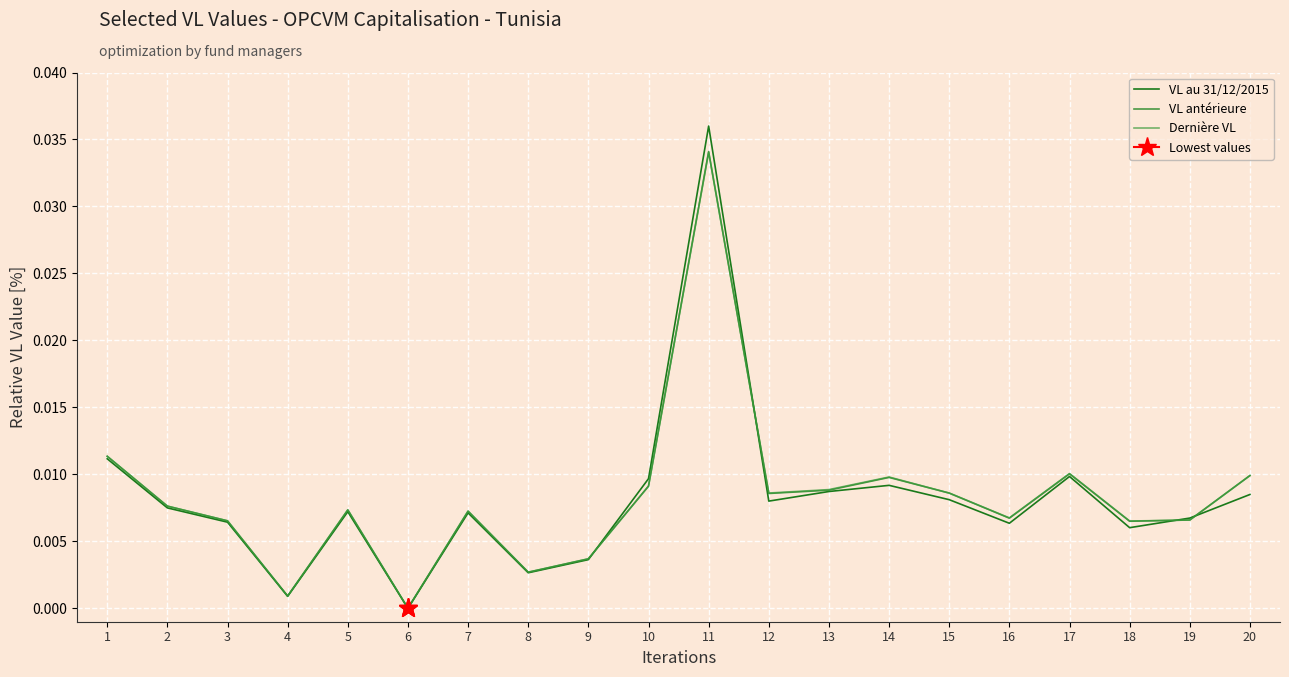

Which category has the highest value in the VL antérieure series?

11